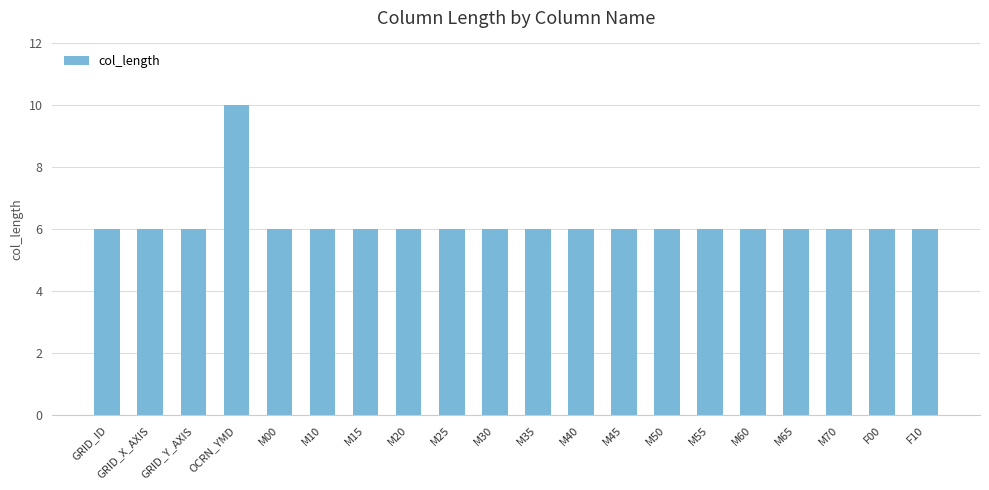

Which category has the highest value across all series?

OCRN_YMD